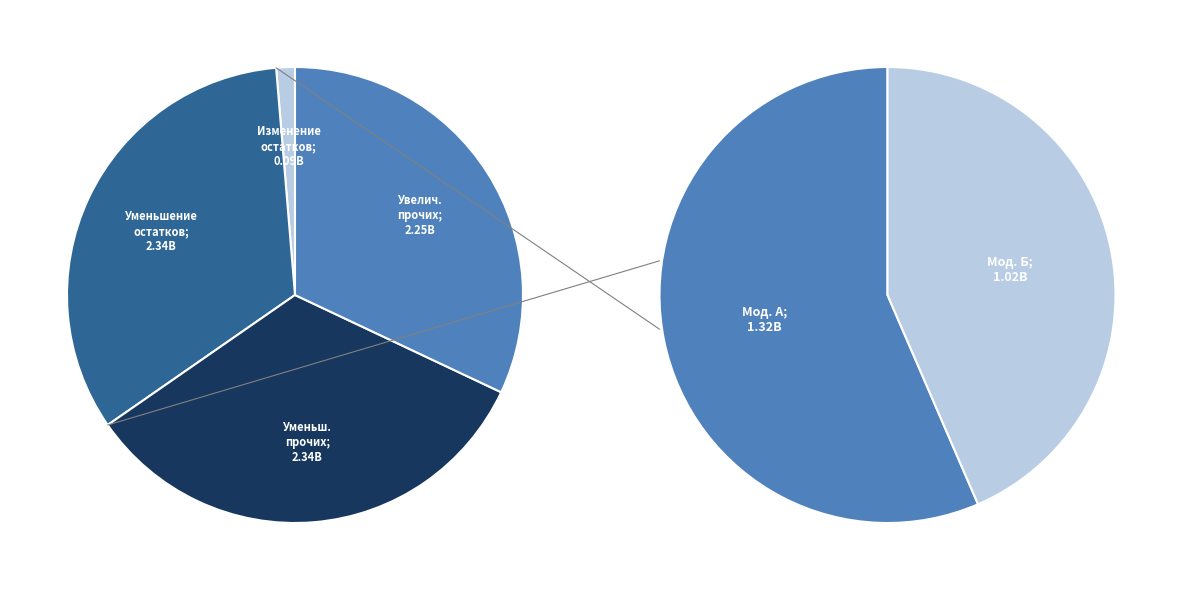

How many segments does this pie chart have?

4